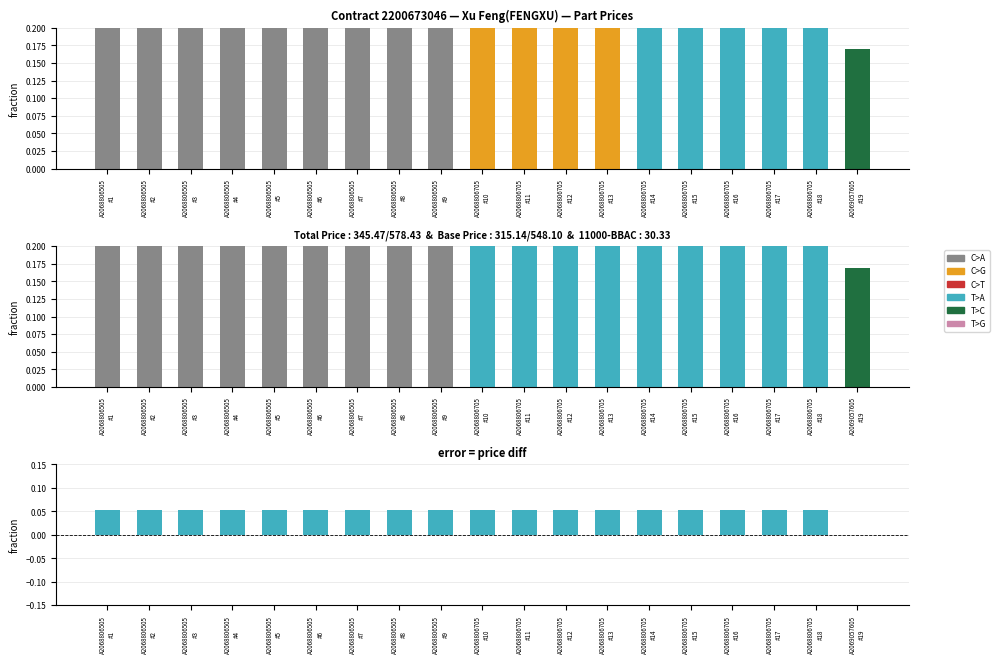

Between A2068806705
#14 and A2068806505
#6, which is larger?

A2068806705
#14